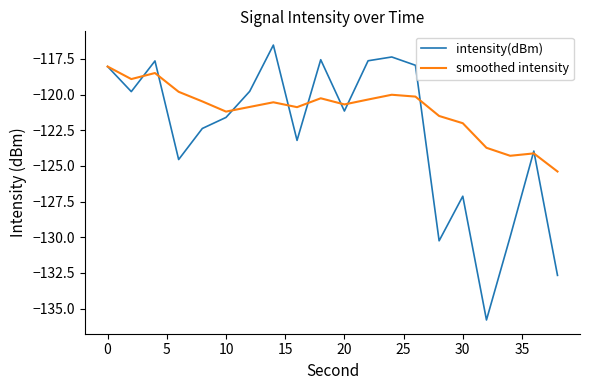

How many lines are shown in the chart?

2